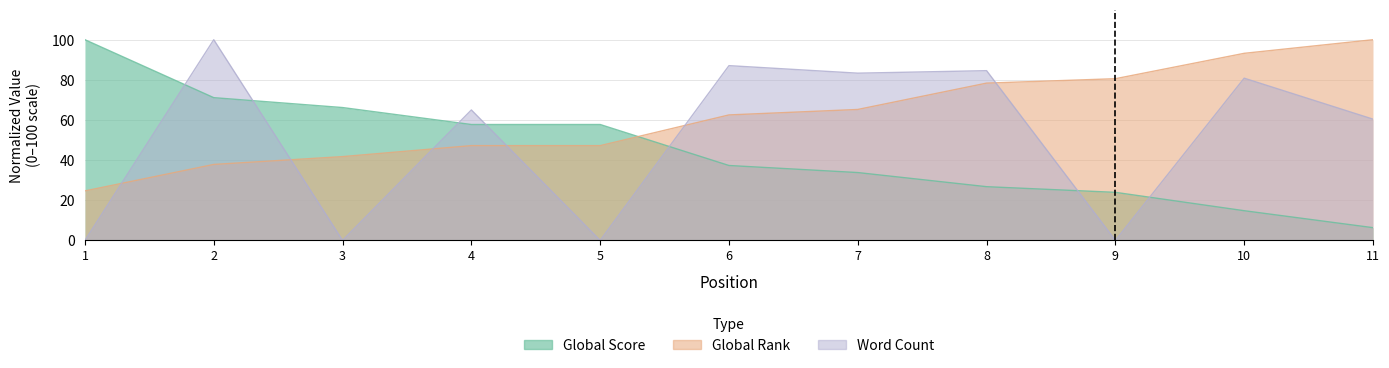

At which category is the sum across all series the highest?

2